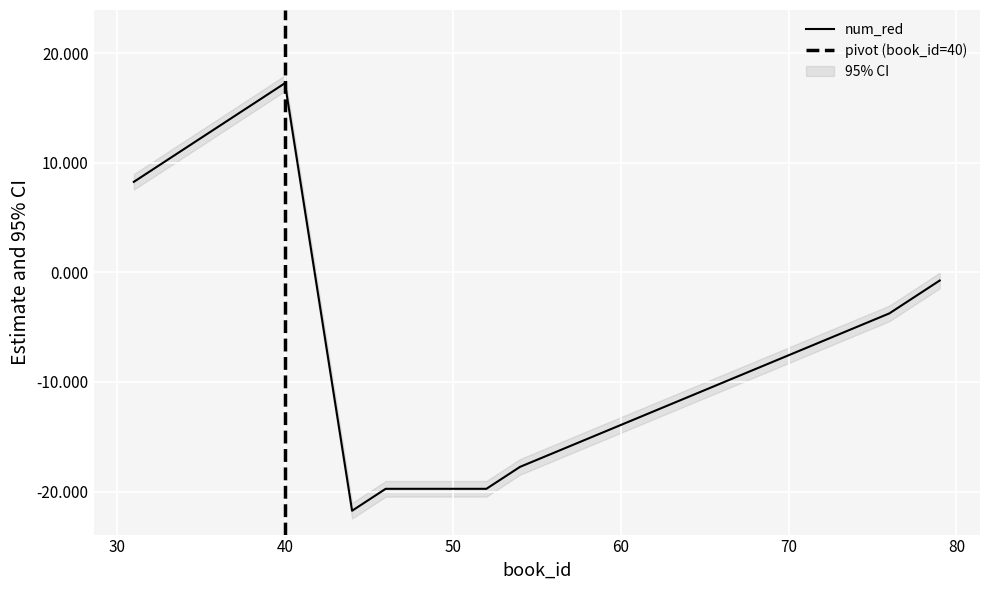

How many lines are shown in the chart?

1